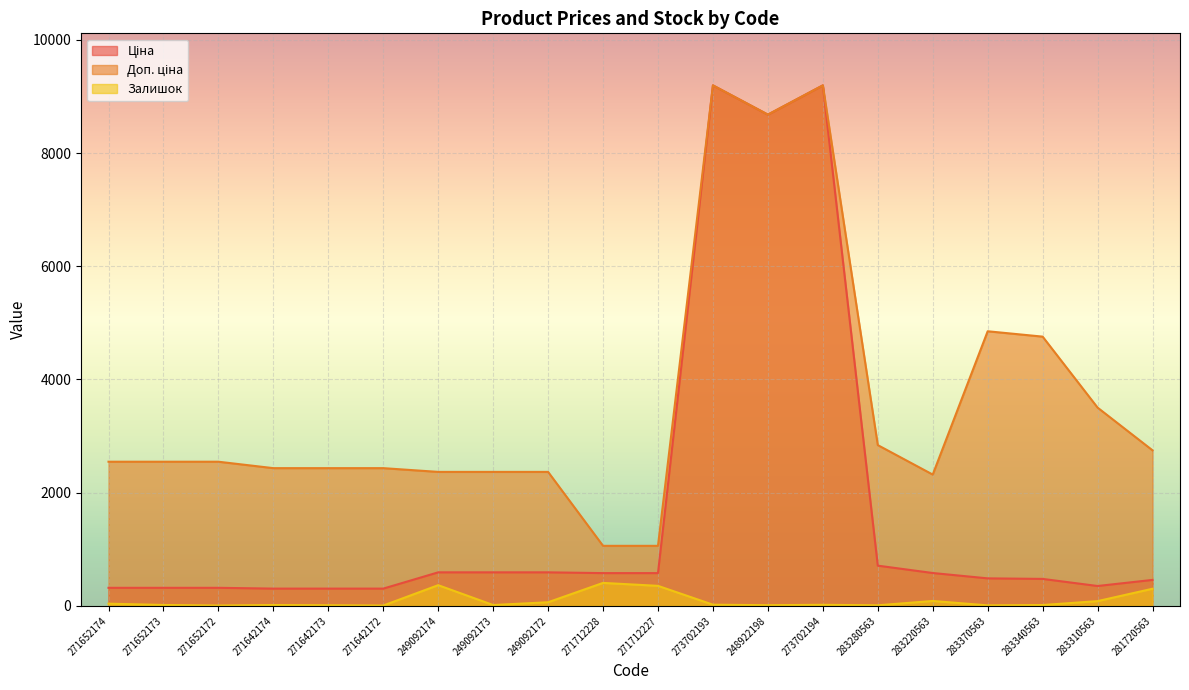

Reading left to right, list all the values displayed in this chart.

Ціна: 318.3	318.3	318.3	304.1	304.1	304.1	591.6	591.6	591.6	578.1	578.1	9196.3	8679.5	9196.3	710.0	579.8	485.1	475.7	350.2	457.9
Доп. ціна: 2546.4	2546.4	2546.4	2432.8	2432.8	2432.8	2366.5	2366.5	2366.5	1060.0	1060.0	9196.3	8679.5	9196.3	2839.8	2319.2	4851.4	4756.7	3502.5	2747.5
Залишок: 38.0	15.0	5.0	14.0	10.0	5.0	365.0	14.0	63.0	405.0	353.0	20.0	11.0	18.0	9.0	86.0	8.0	14.0	83.0	302.0